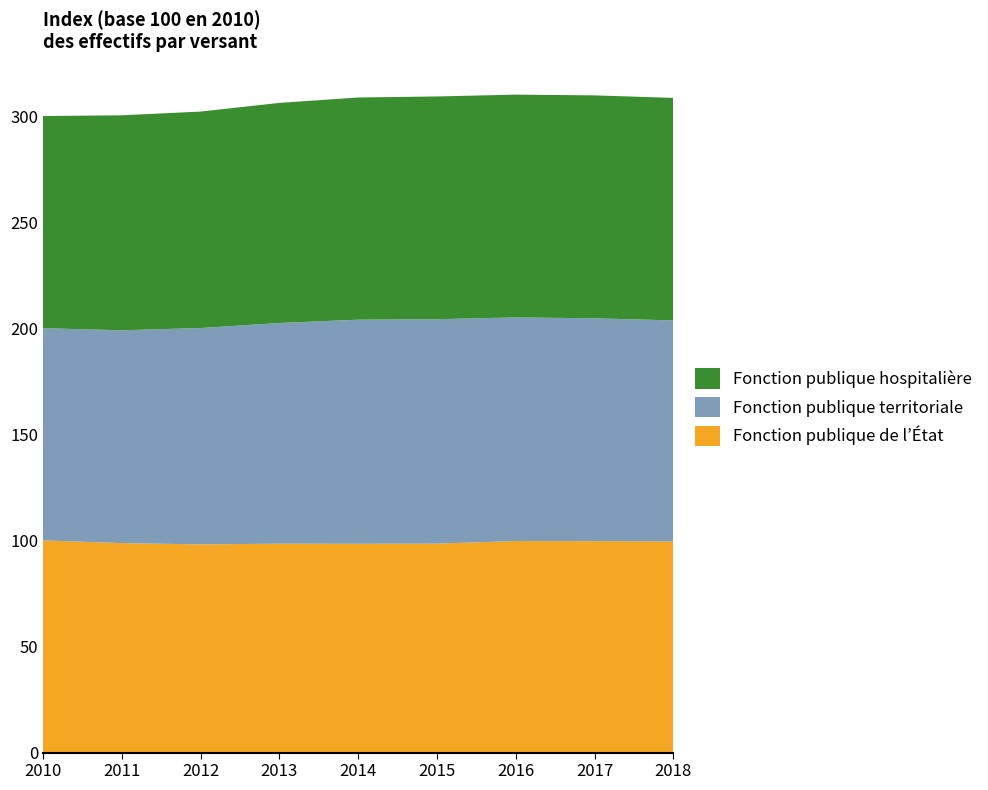

Reading right to left, extract all data points from this chart.

Fonction publique de l’État: 99.5	99.7	99.7	98.5	98.4	98.4	98.1	98.7	100.0
Fonction publique territoriale: 104.1	105.0	105.4	105.8	105.6	104.0	102.0	100.3	100.0
Fonction publique hospitalière: 104.9	105.1	105.0	105.0	104.7	103.7	102.0	101.3	100.0